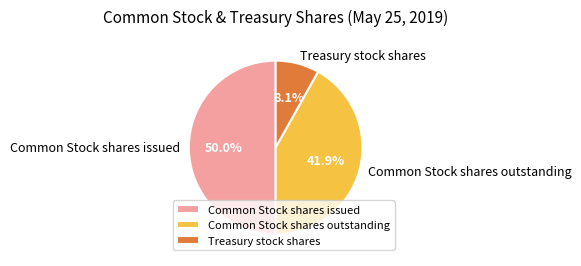

What is the ratio of the value at Common Stock shares outstanding to the value at Common Stock shares issued?

0.8